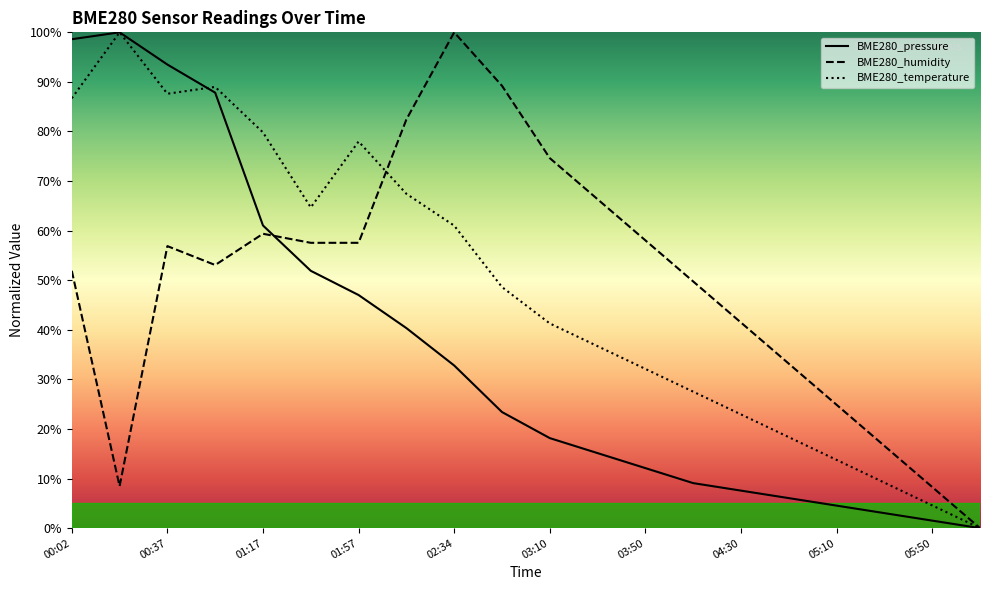

Reading right to left, list all the values displayed in this chart.

BME280_pressure: 06:10=0.0	05:50=1.5	05:30=3.0	05:10=4.5	04:50=6.1	04:30=7.6	04:10=9.1	03:50=12.1	03:30=15.1	03:10=18.2	02:54=23.4	02:34=32.8	02:14=40.3	01:57=47.0	01:37=51.9	01:17=61.0	00:49=87.8	00:37=93.5	00:17=100.0	00:02=98.6
BME280_humidity: 06:10=0.0	05:50=8.3	05:30=16.6	05:10=24.9	04:50=33.2	04:30=41.5	04:10=49.8	03:50=58.0	03:30=66.3	03:10=74.6	02:54=89.2	02:34=100.0	02:14=82.4	01:57=57.5	01:37=57.5	01:17=59.4	00:49=53.1	00:37=56.9	00:17=8.5	00:02=51.9
BME280_temperature: 06:10=0.0	05:50=4.6	05:30=9.2	05:10=13.8	04:50=18.3	04:30=22.9	04:10=27.5	03:50=32.1	03:30=36.7	03:10=41.3	02:54=48.6	02:34=61.0	02:14=67.4	01:57=78.0	01:37=64.7	01:17=79.8	00:49=89.0	00:37=87.6	00:17=100.0	00:02=86.7